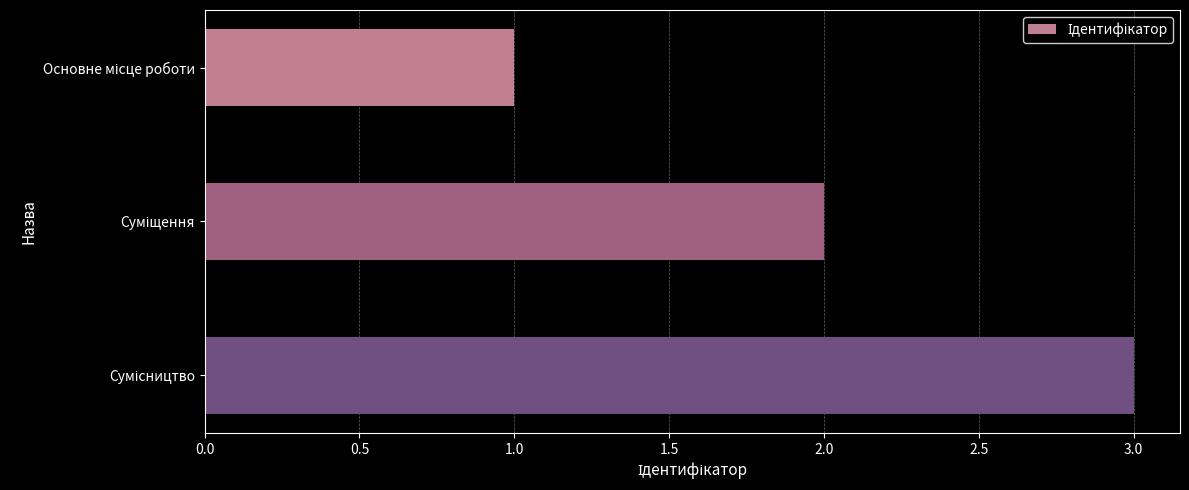

What is the greatest value displayed?

3